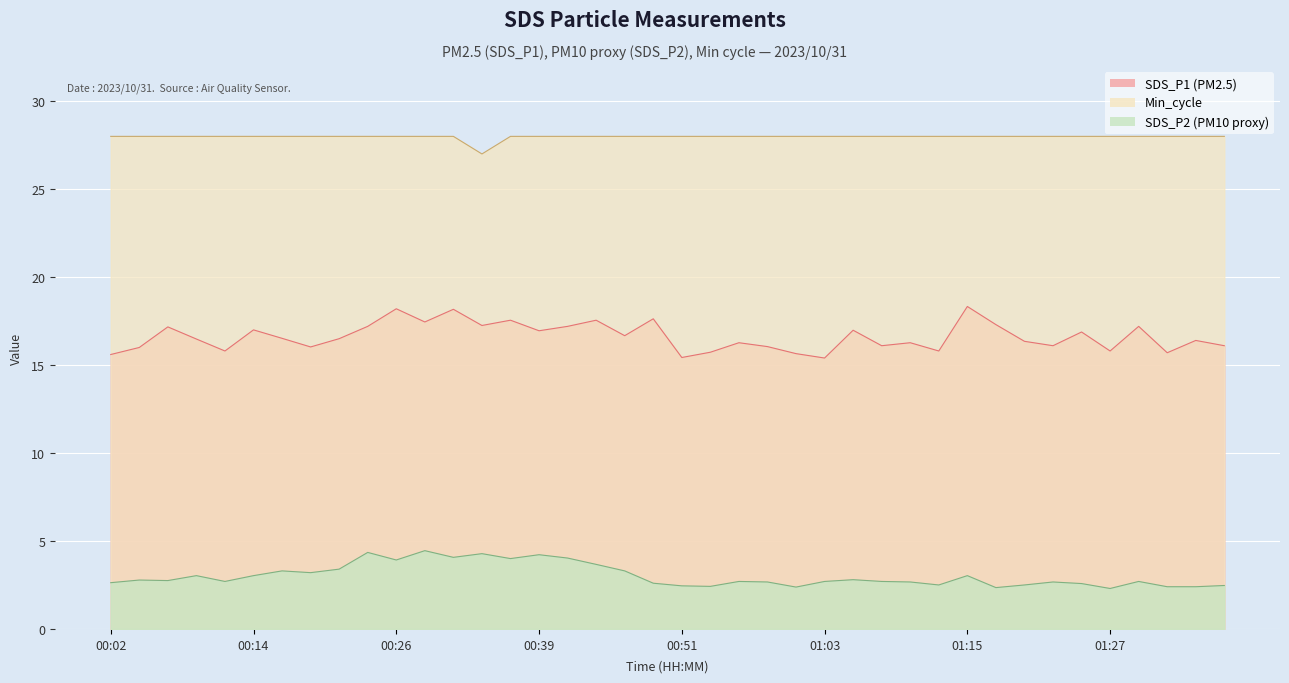

Which label corresponds to the smallest value in the chart?

01:27